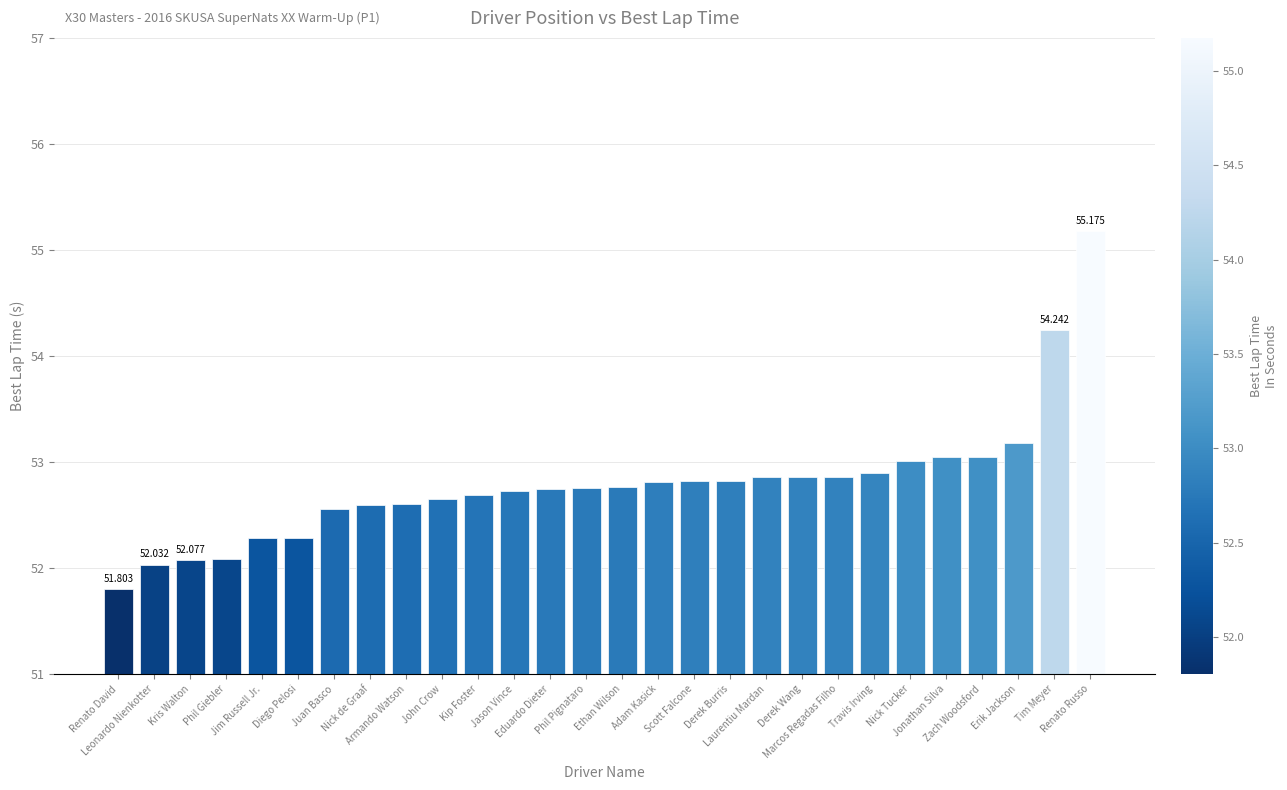

What is the difference between the values at Adam Kasick and Jim Russell Jr.?

0.5